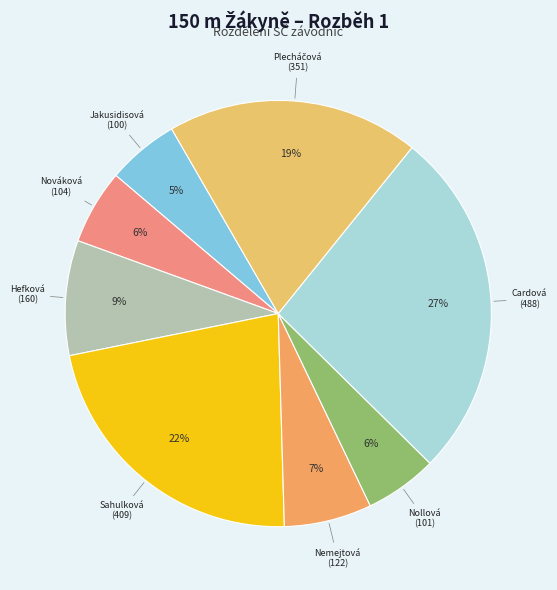

Between Nováková and Nemejtová, which is larger?

Nemejtová